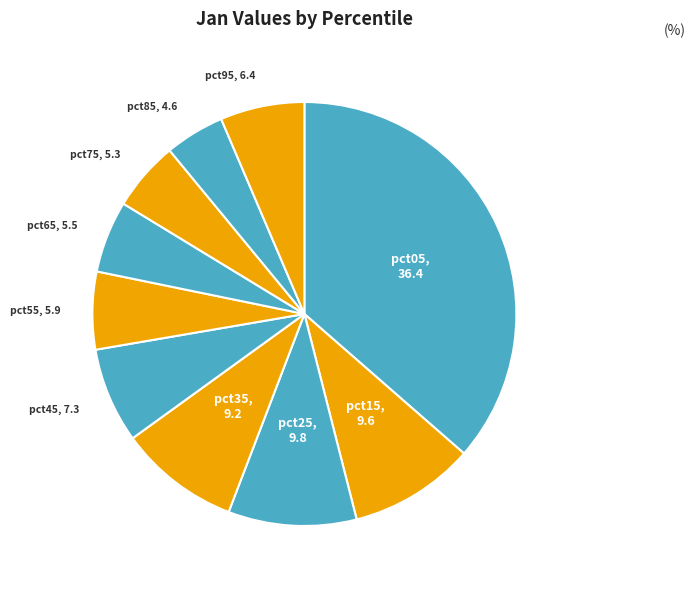

To the nearest percent, what is the average slice percentage?

10%